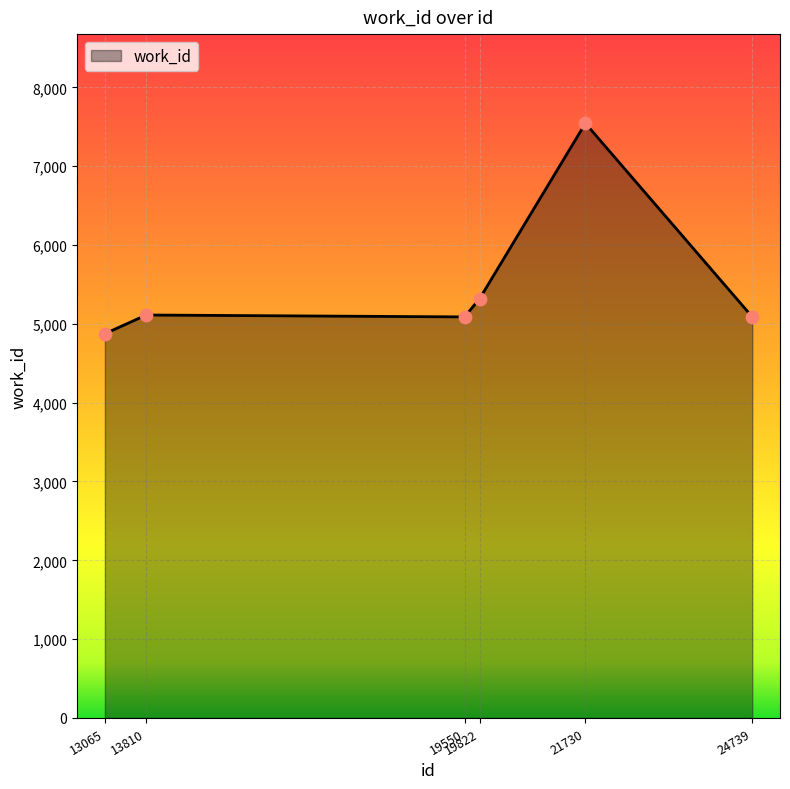

Approximately how many times larger is the value at 19550 compared to 13810?

1.0